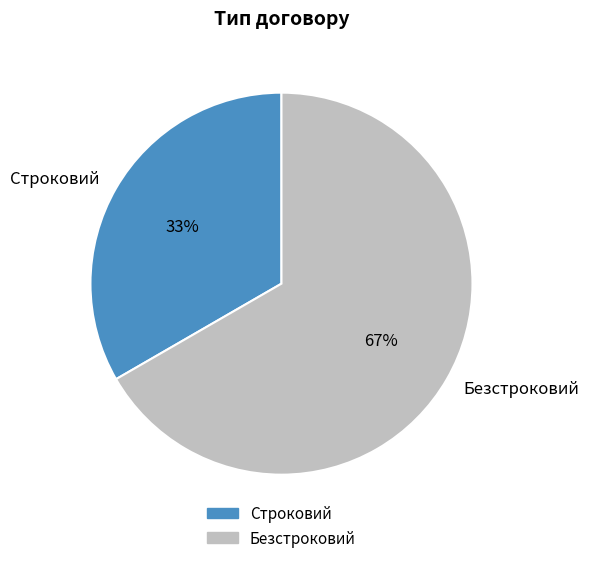

How many segments does this pie chart have?

2